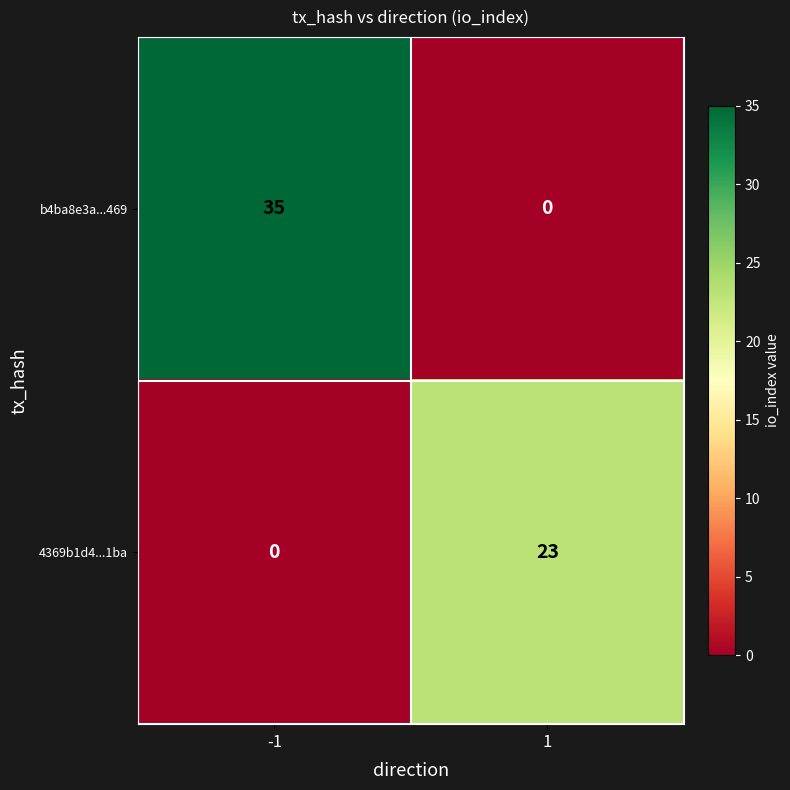

The 4369b1d4...1ba series shows 12 at -1. True or false?

False